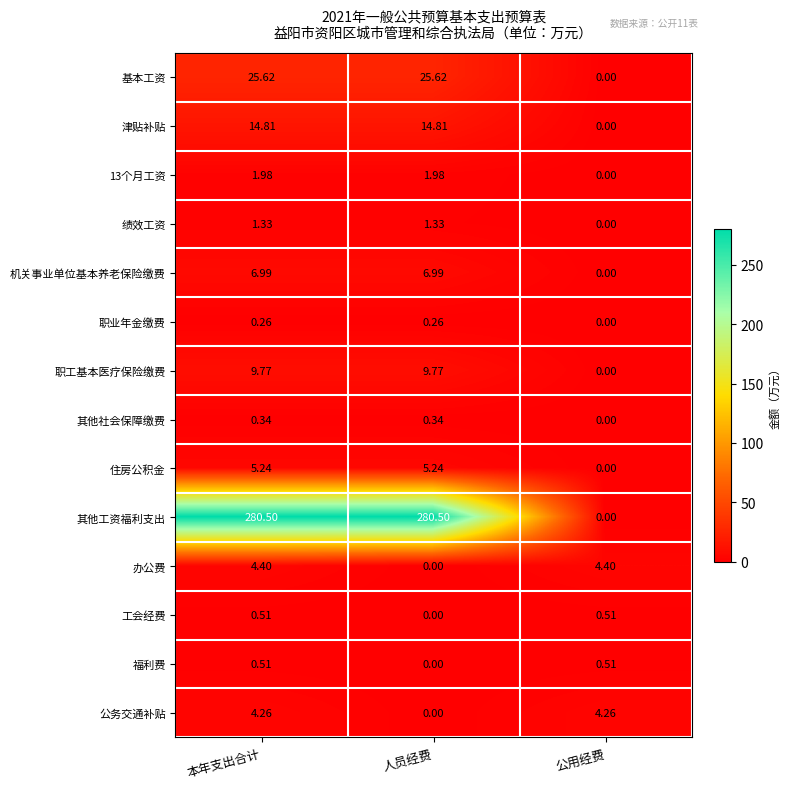

At which label does 机关事业单位基本养老保险缴费 reach its minimum?

公用经费